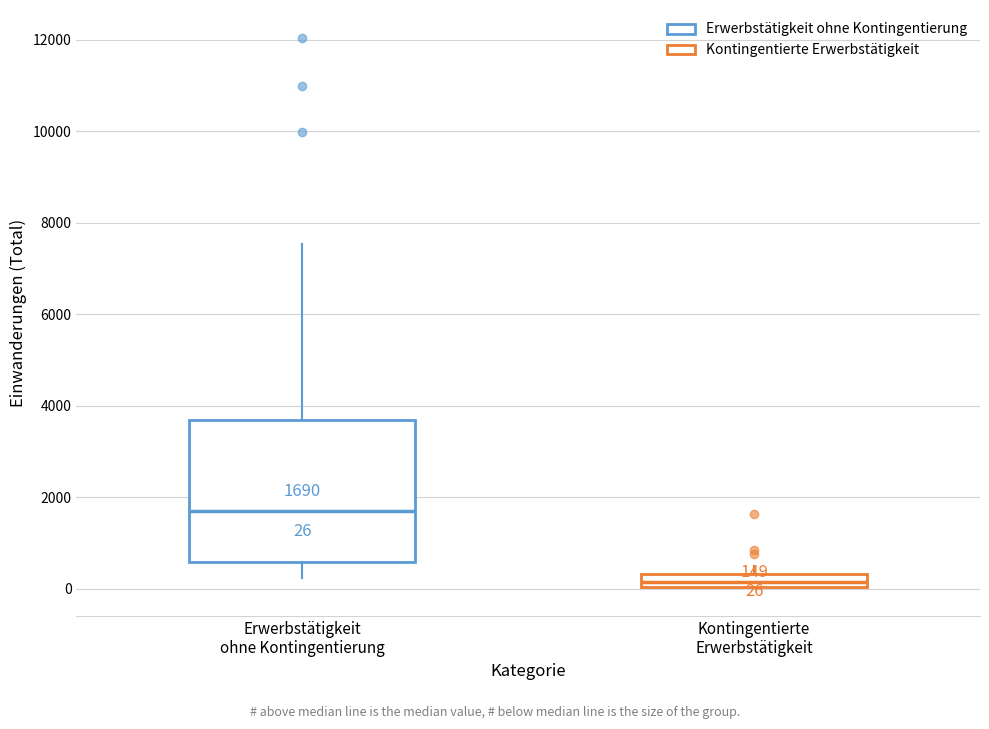

Which box's median line is the highest?

Erwerbstätigkeit ohne Kontingentierung